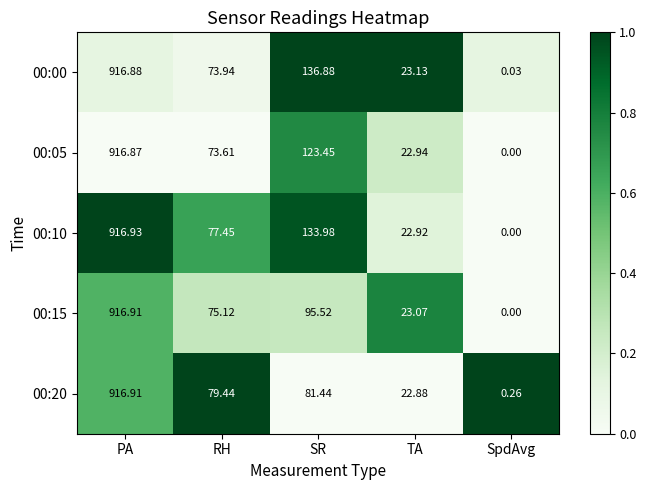

At which category does the chart reach its peak across all series?

PA